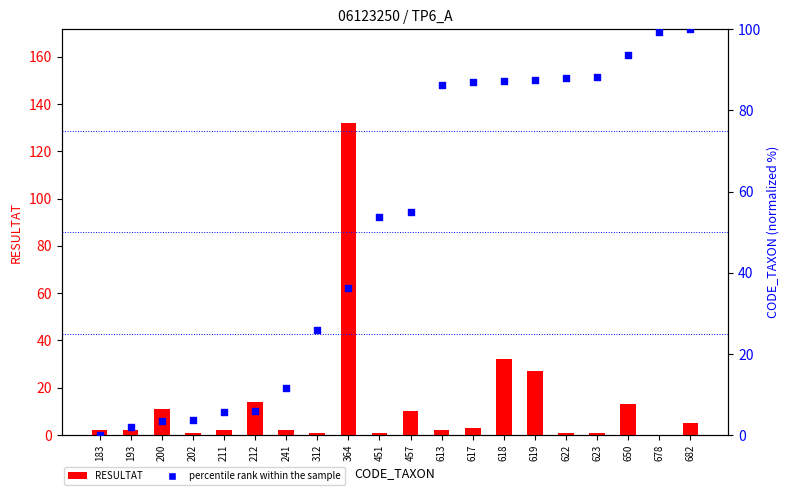

Which series has the largest total across all categories?

percentile rank within the sample